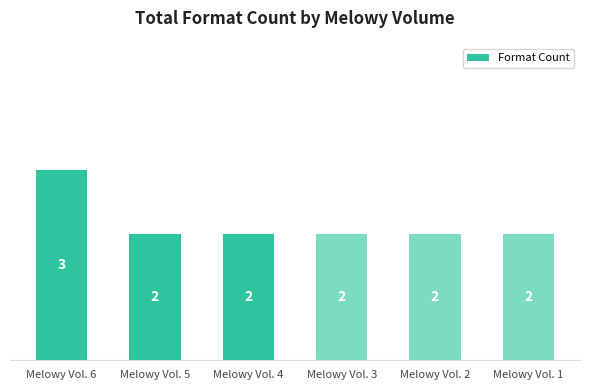

True or false: the data shows 5 at Melowy Vol. 6.

False